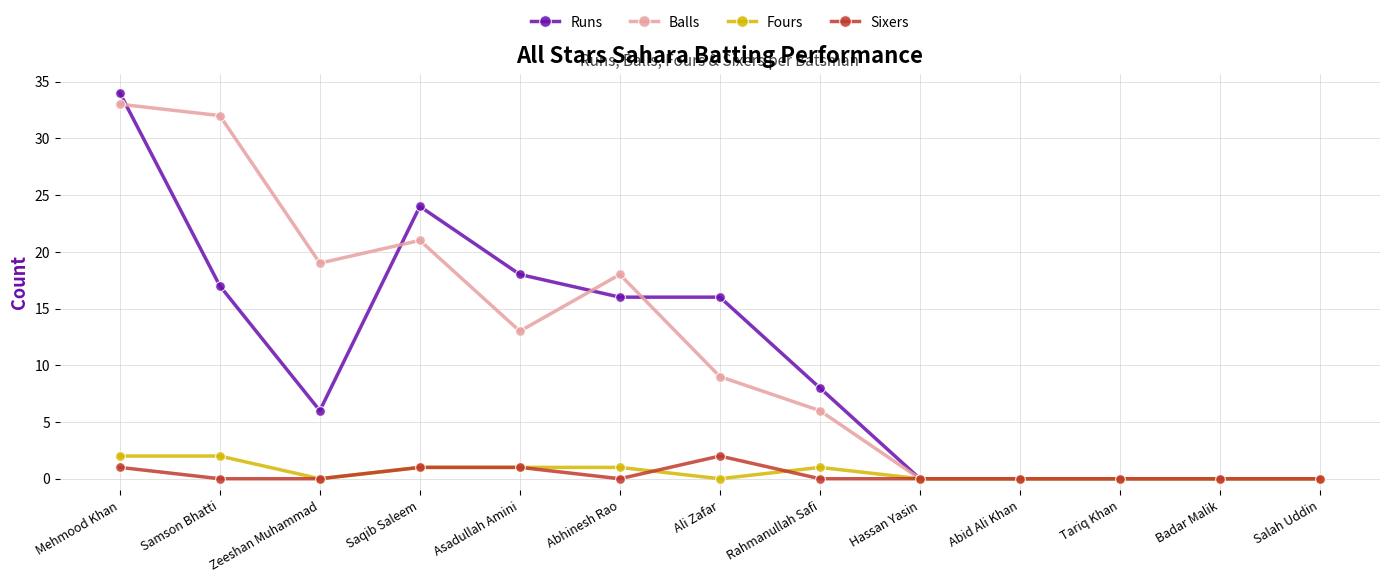

At which category is the sum across all series the highest?

Mehmood Khan